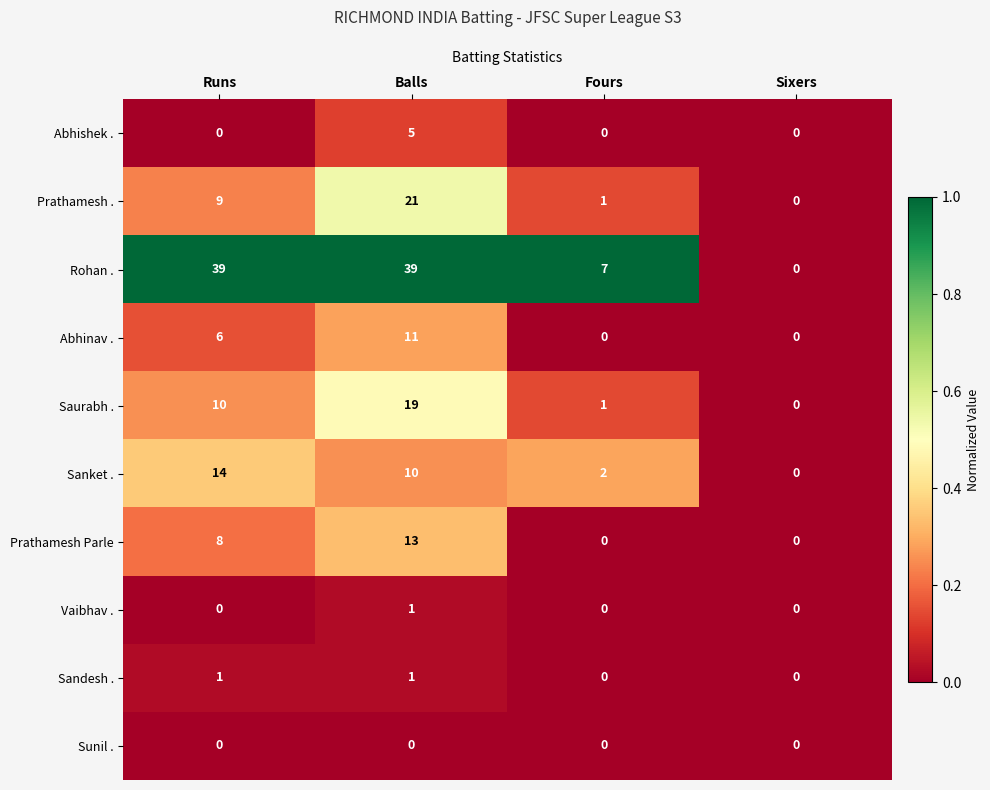

Where is Abhinav . nearest to the value 5?

Runs